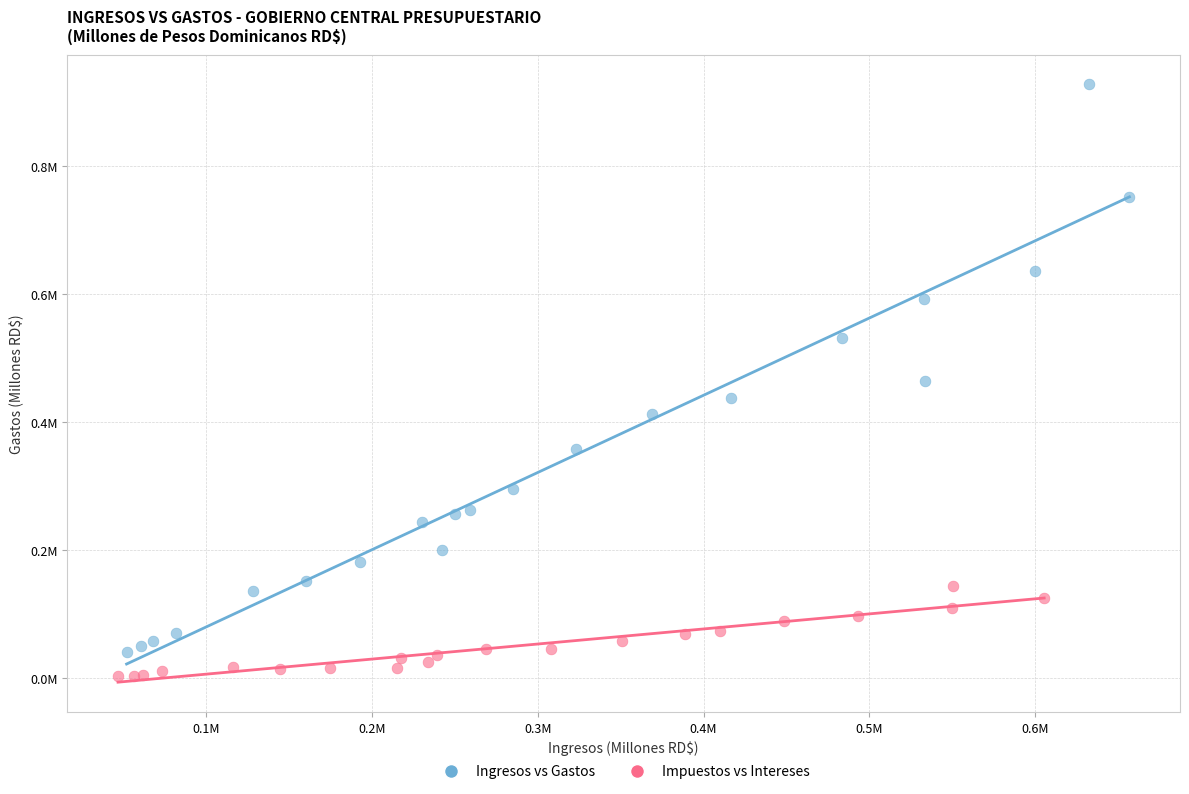

Which series reaches the minimum Y coordinate?

Impuestos vs Intereses